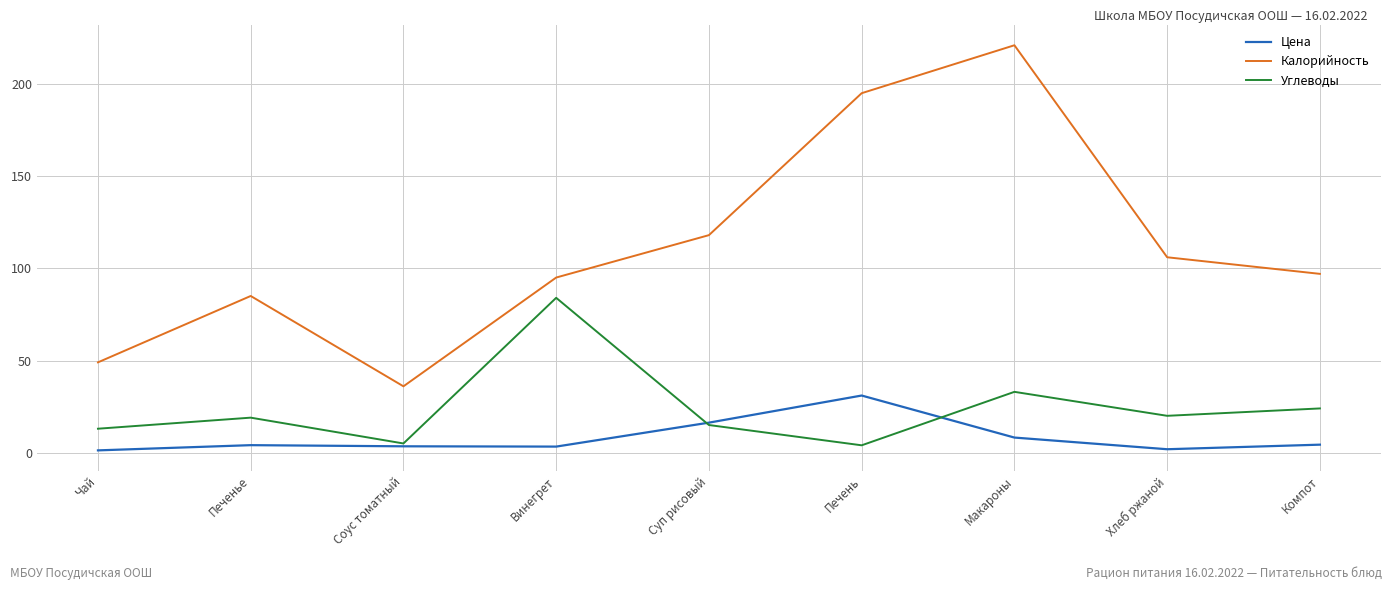

Between Соус томатный and Компот, which series saw the biggest shift?

Калорийность